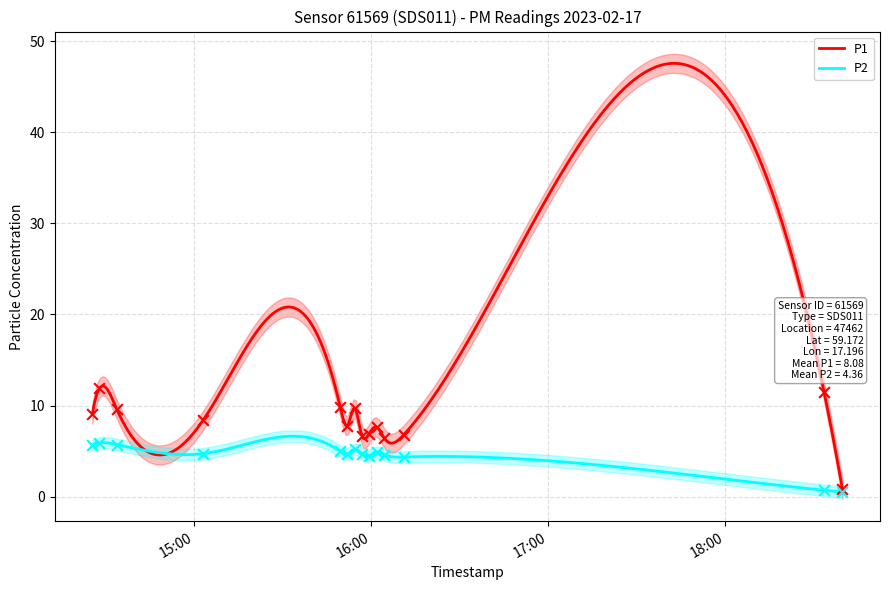

At which category is the sum across all series the highest?

2023-02-17T14:27:50